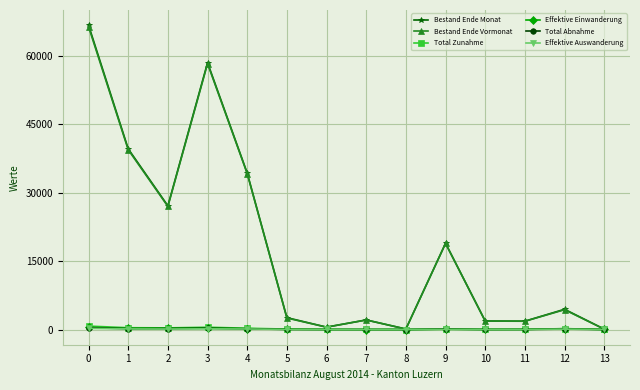

What is the maximum value shown in the chart?

66753